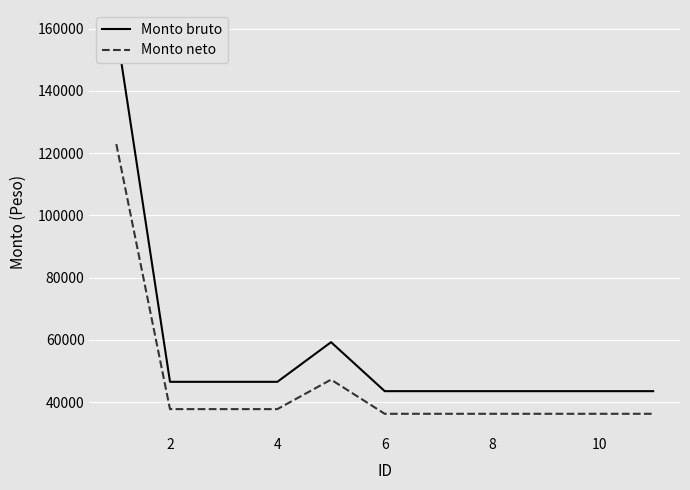

What is the maximum value for Monto neto?

122930.1